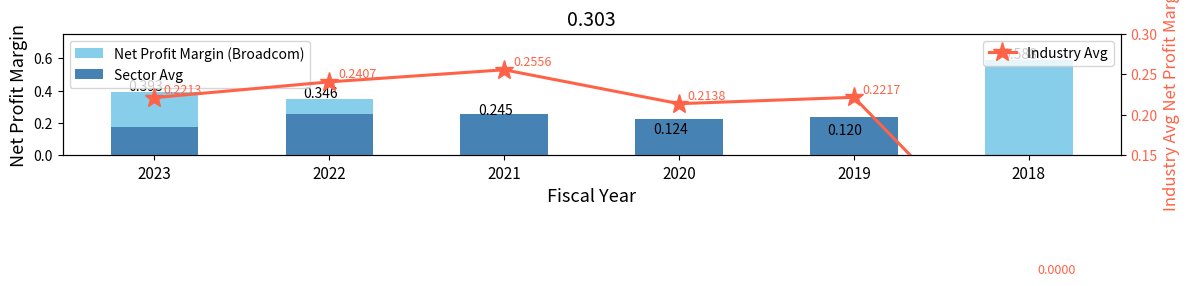

Are the bars horizontal?

No